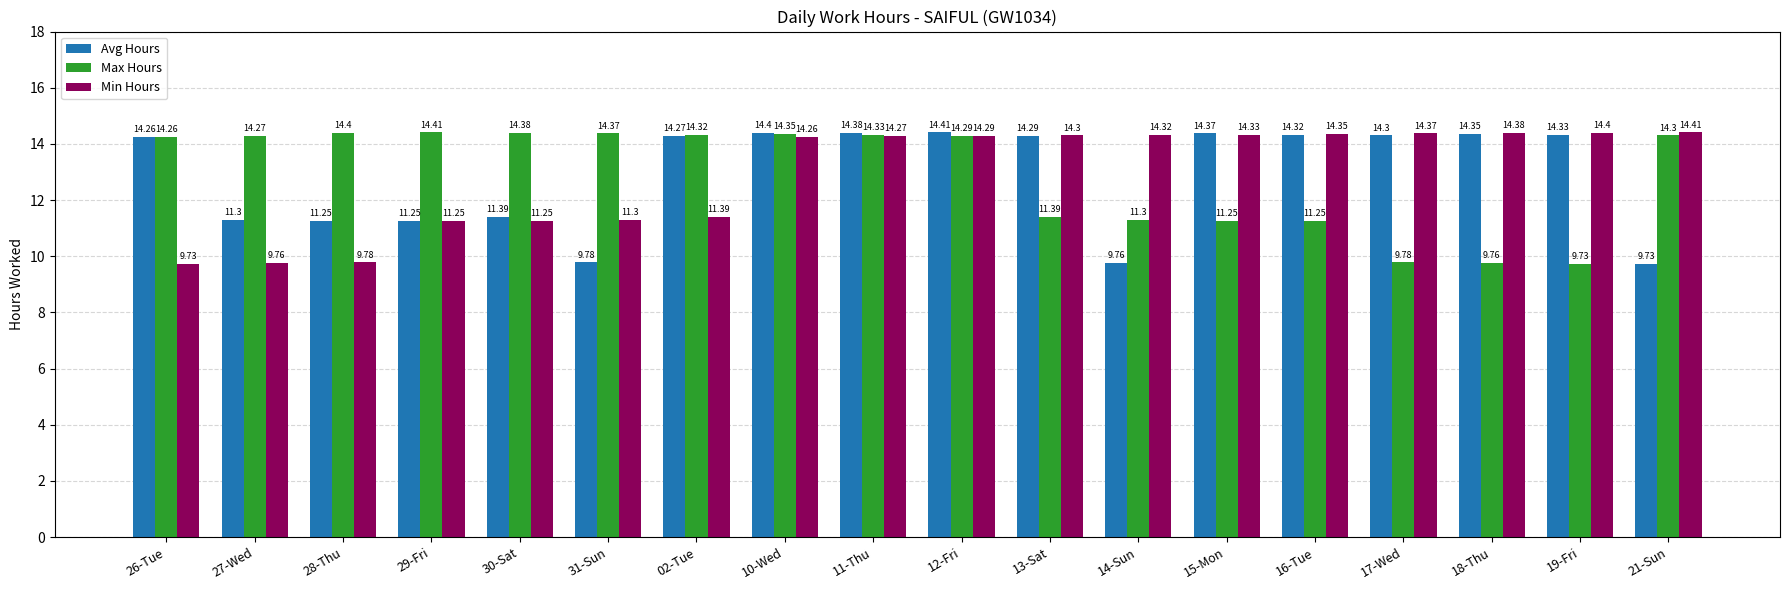

The Min Hours series shows 4.2 at 16-Tue. True or false?

False